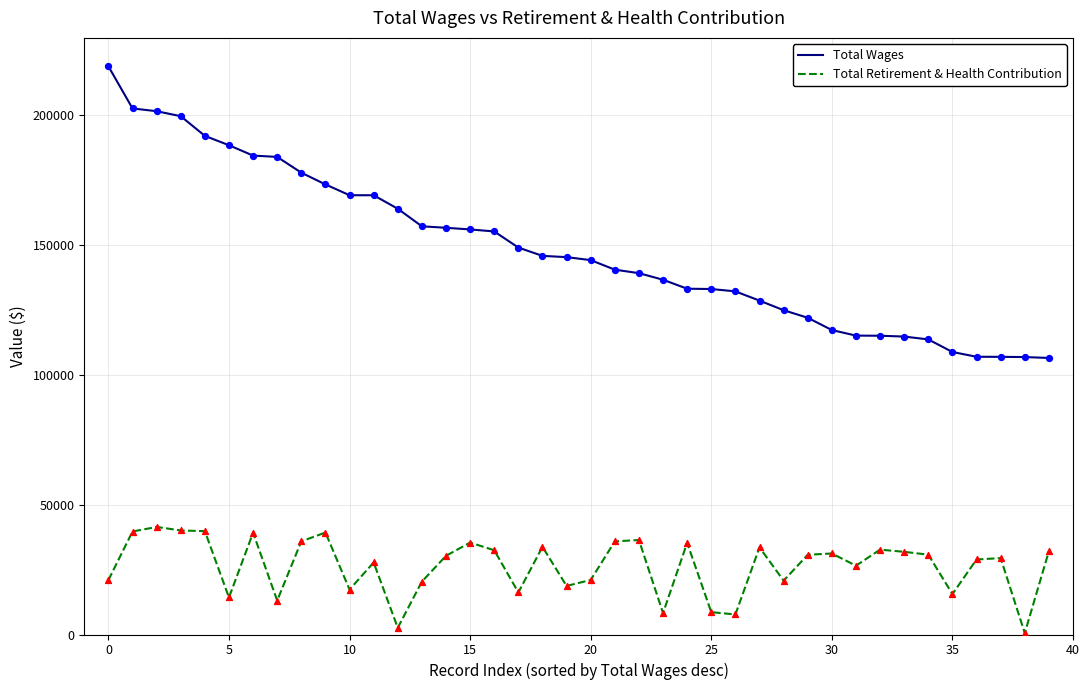

Which series has the widest spread of values?

Total Wages